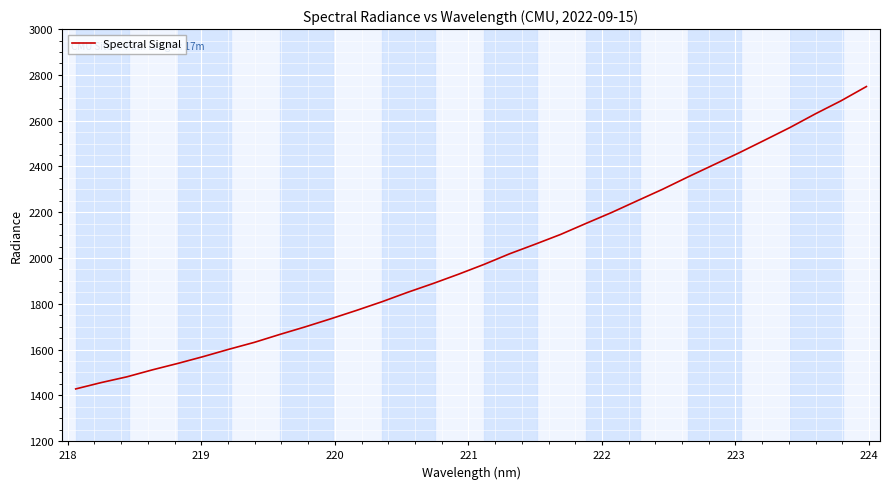

What is the greatest value displayed?

2749.0